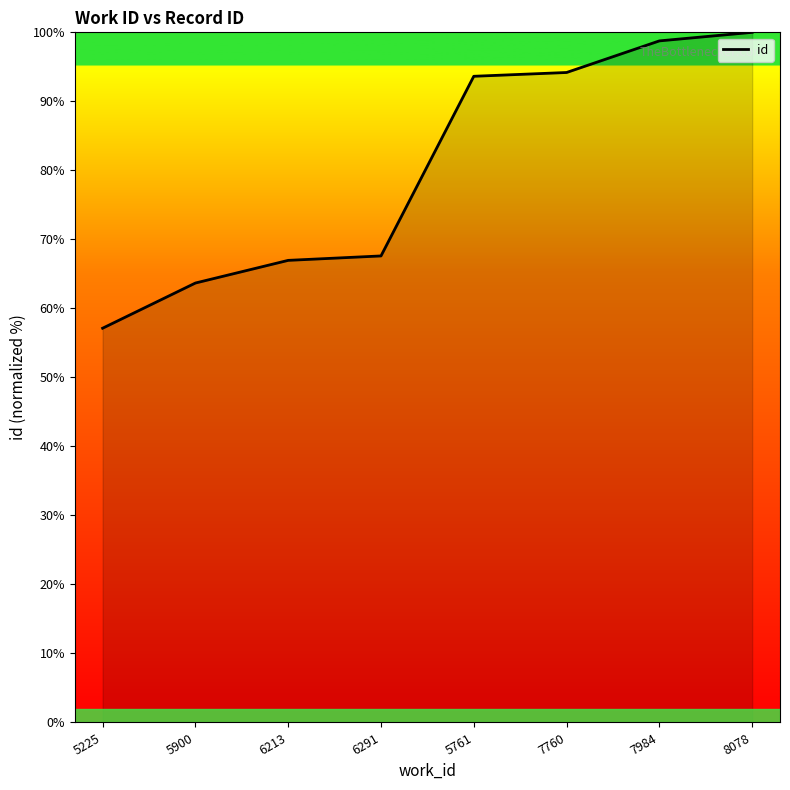

What is the difference between the values at 7760 and 6213?

27.2